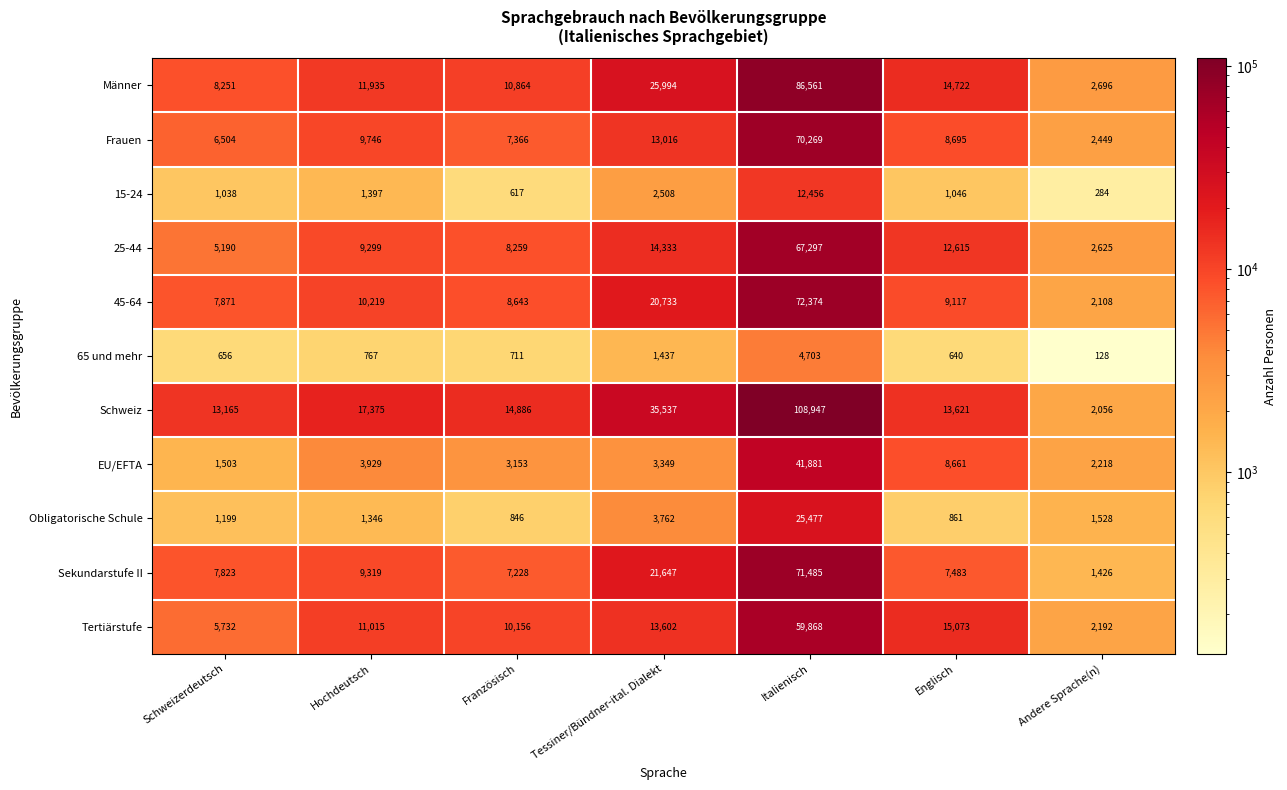

What is the sum of the Sekundarstufe II values at Schweizerdeutsch and Andere Sprache(n)?

9249